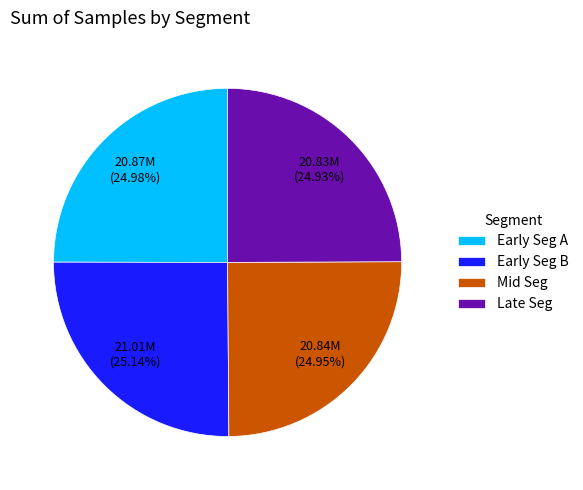

Is Early Seg B the majority of the pie?

No